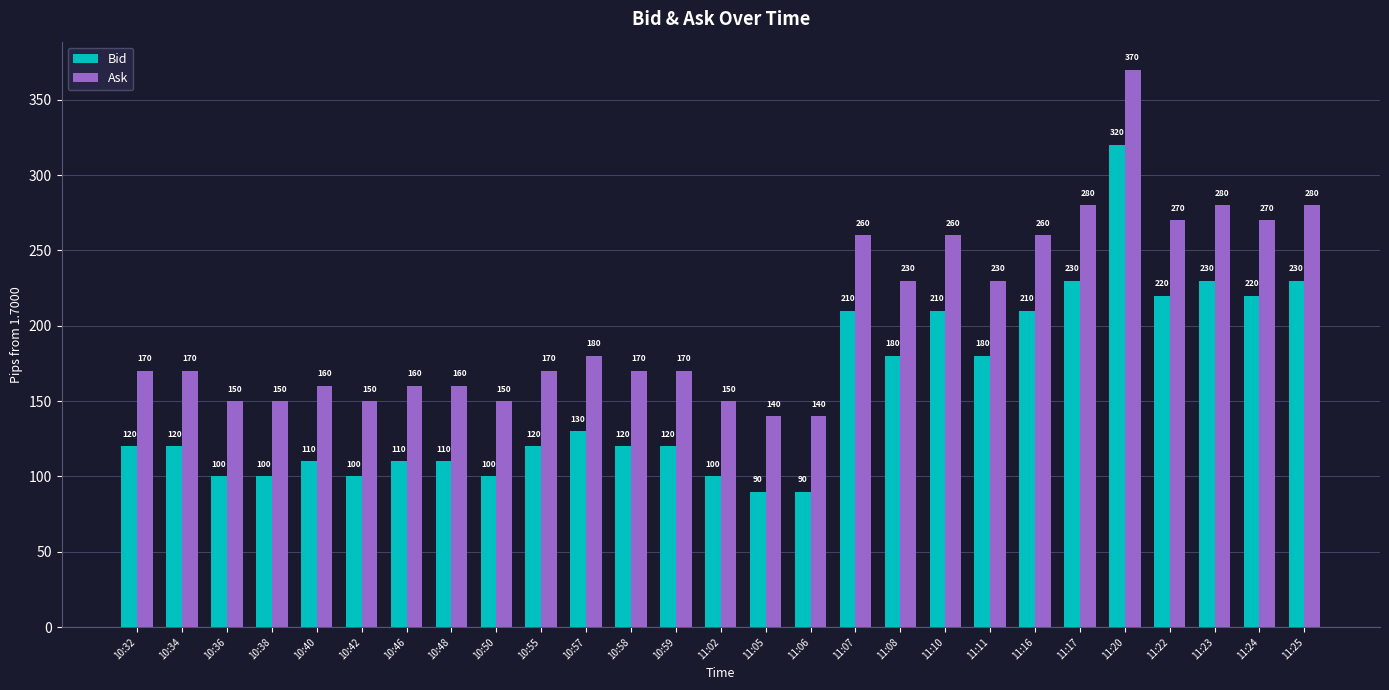

What is the spread (max minus min) of values at 10:32?

50